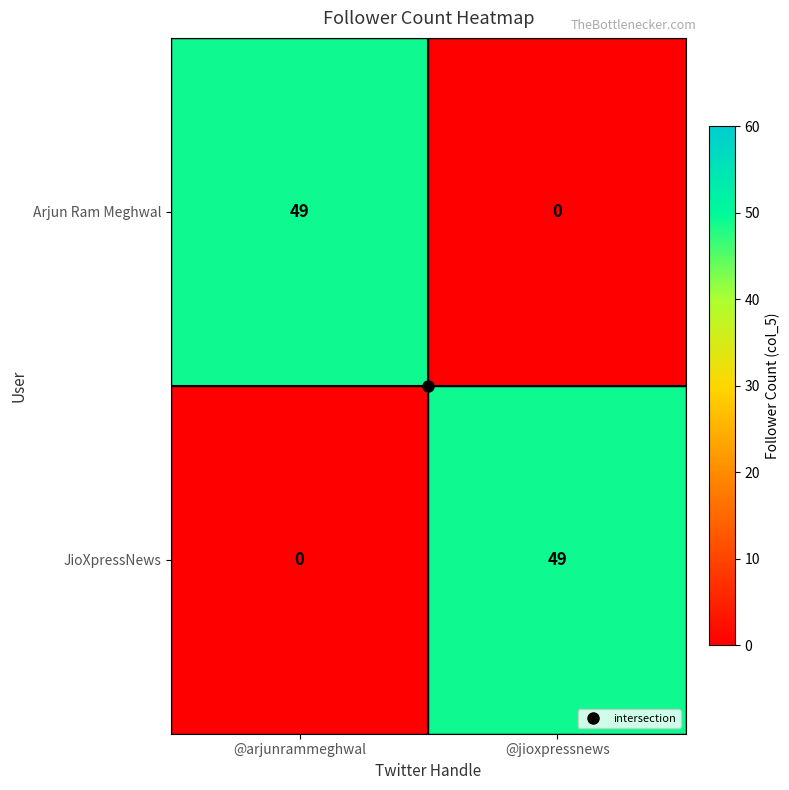

How many distinct data groups are displayed?

2